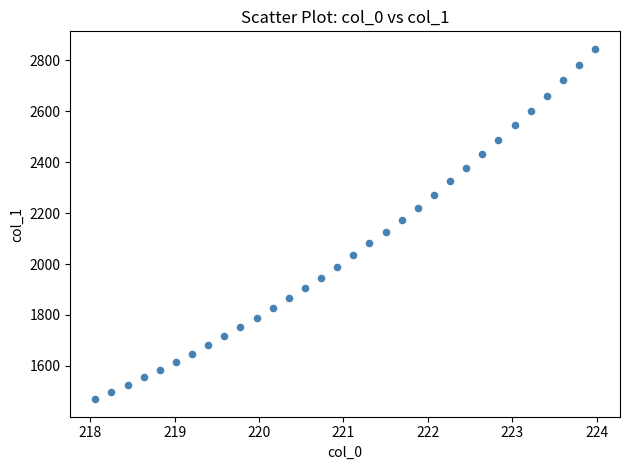

What Y value in the scatter plot is closest to 2157?

2172.1